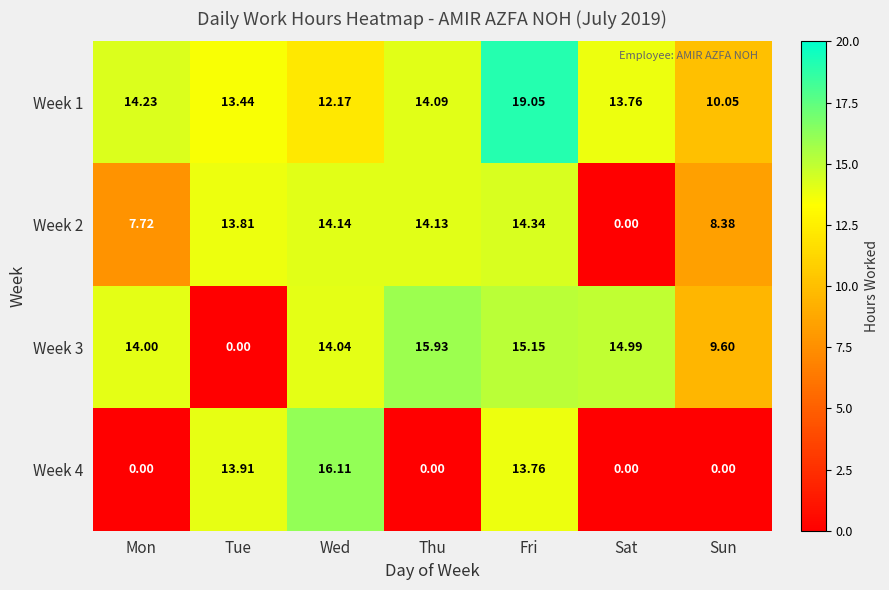

Is the value of Week 3 at Wed greater than the value of Week 1 at Sat?

Yes